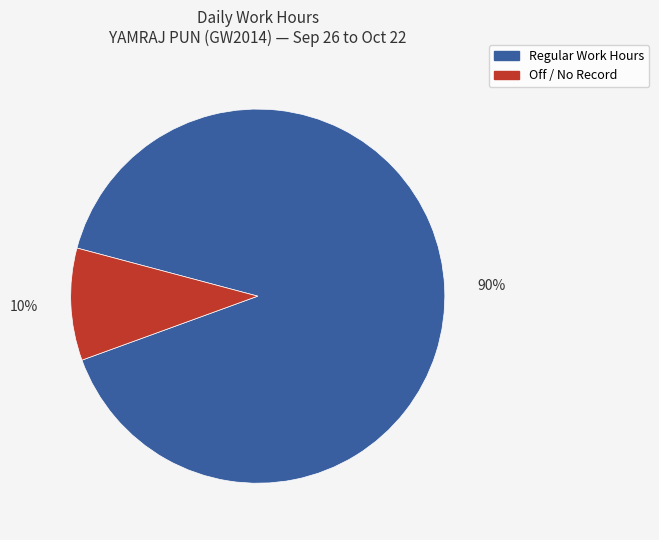

To the nearest percent, what is the average slice percentage?

50%